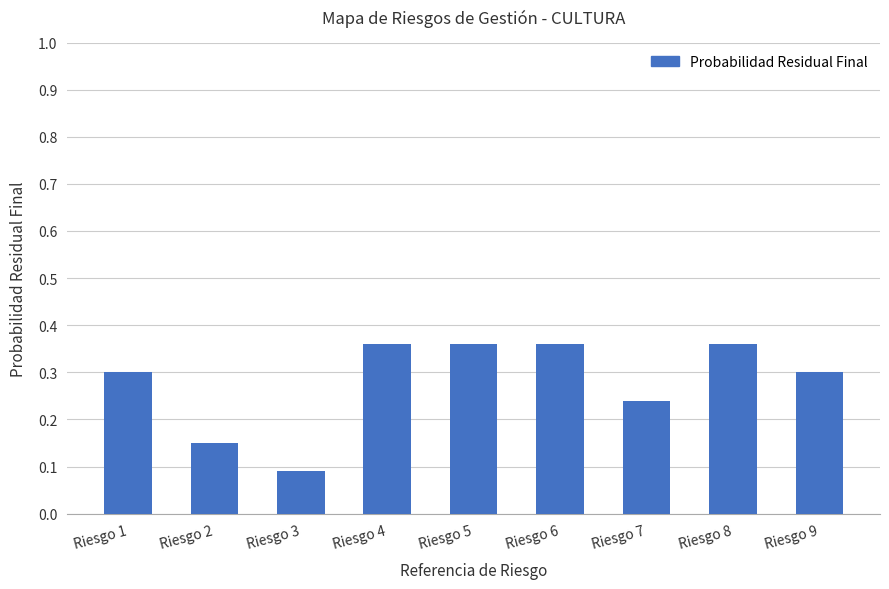

At which label is the value closest to 0?

Riesgo 3